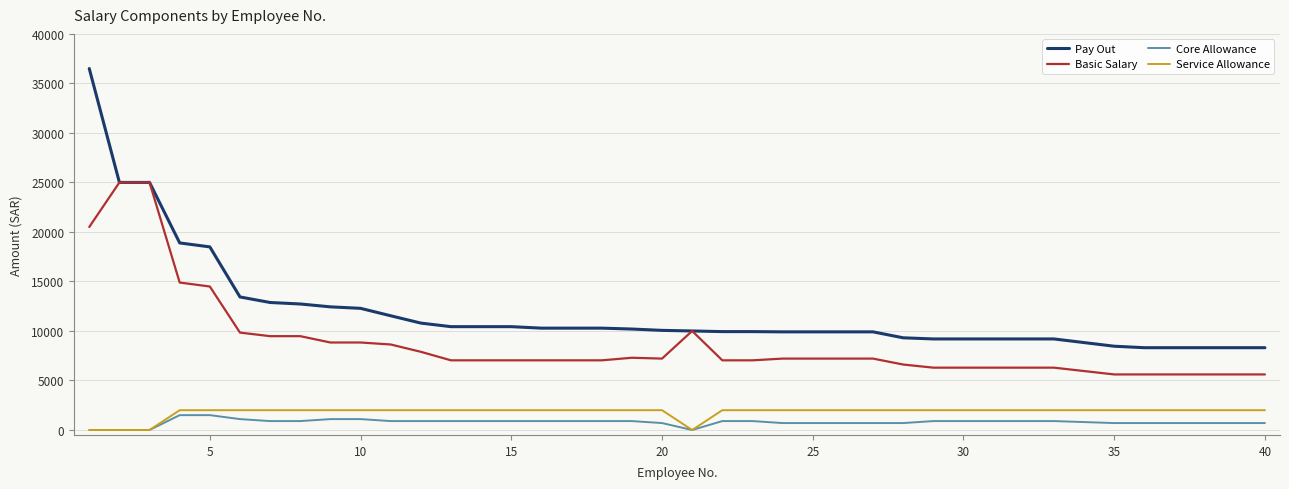

True or false: Pay Out and Core Allowance cross at least once.

False